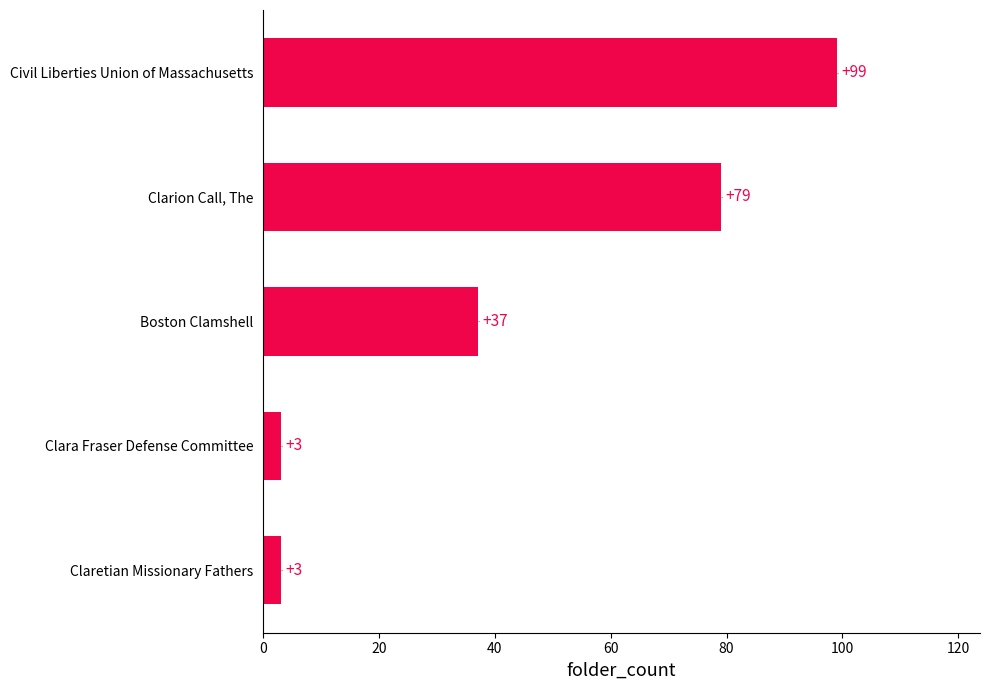

The value at Civil Liberties Union of Massachusetts is 46. True or false?

False